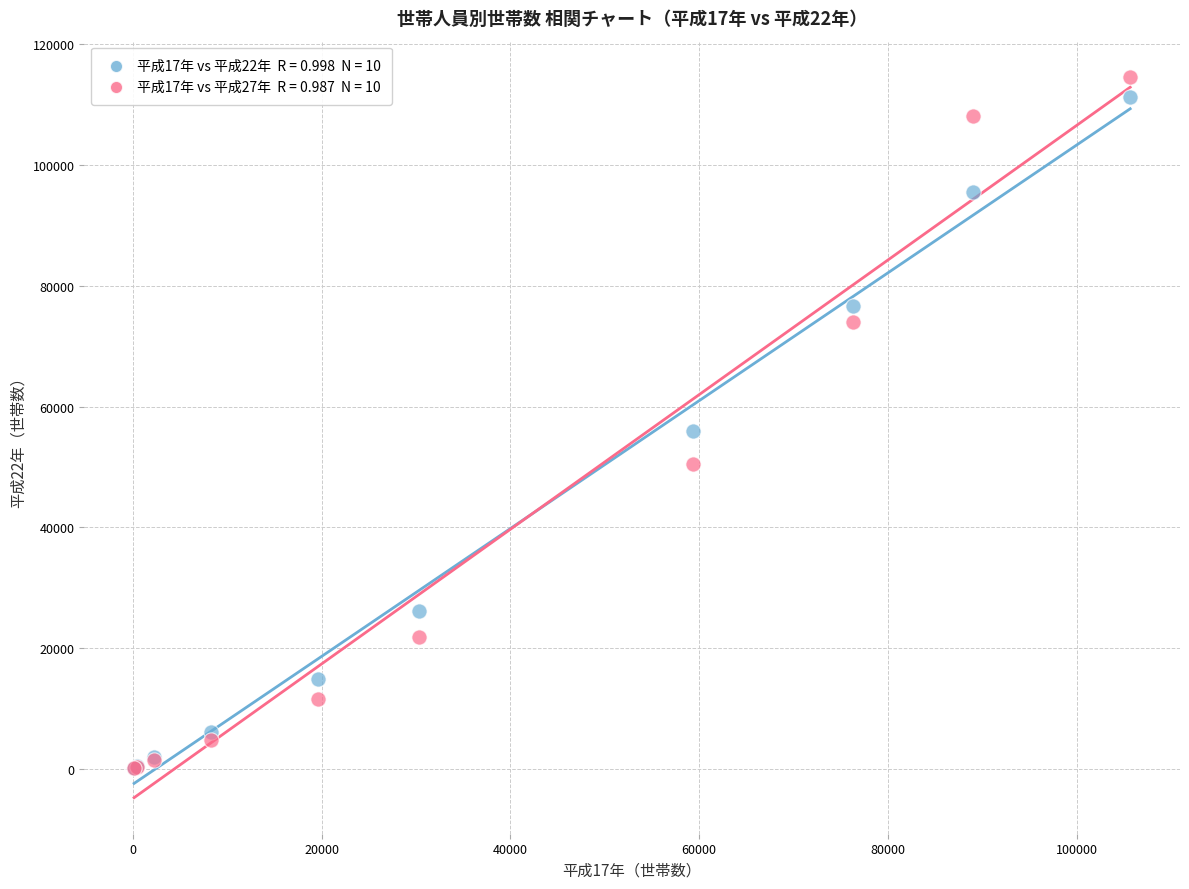

Across all series, what Y value is closest to 57384?

55904